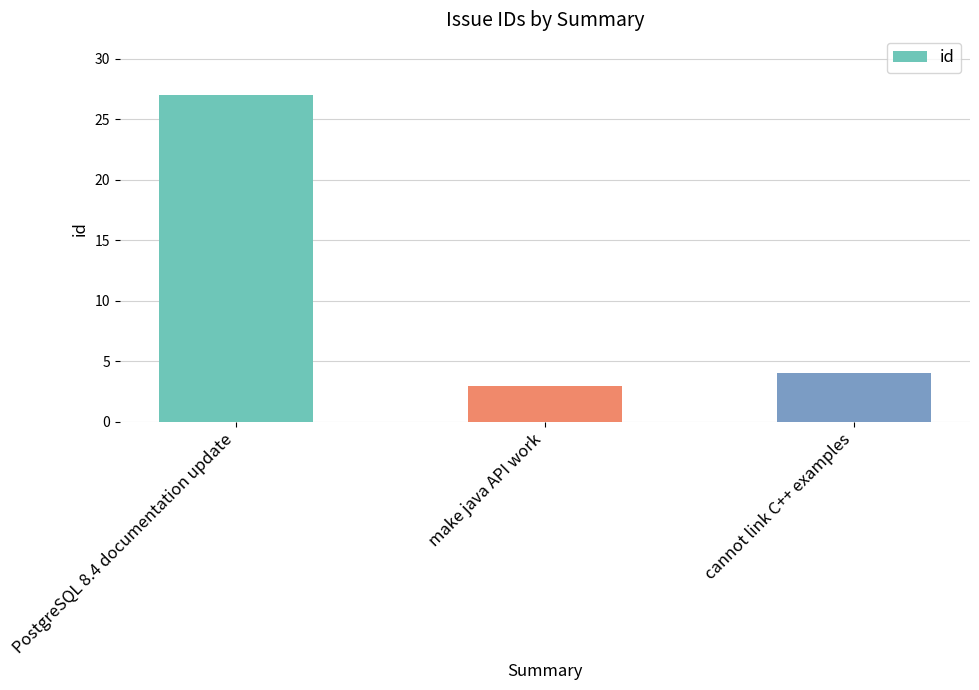

List the labels in order of value, smallest first.

make java API work, cannot link C++ examples, PostgreSQL 8.4 documentation update